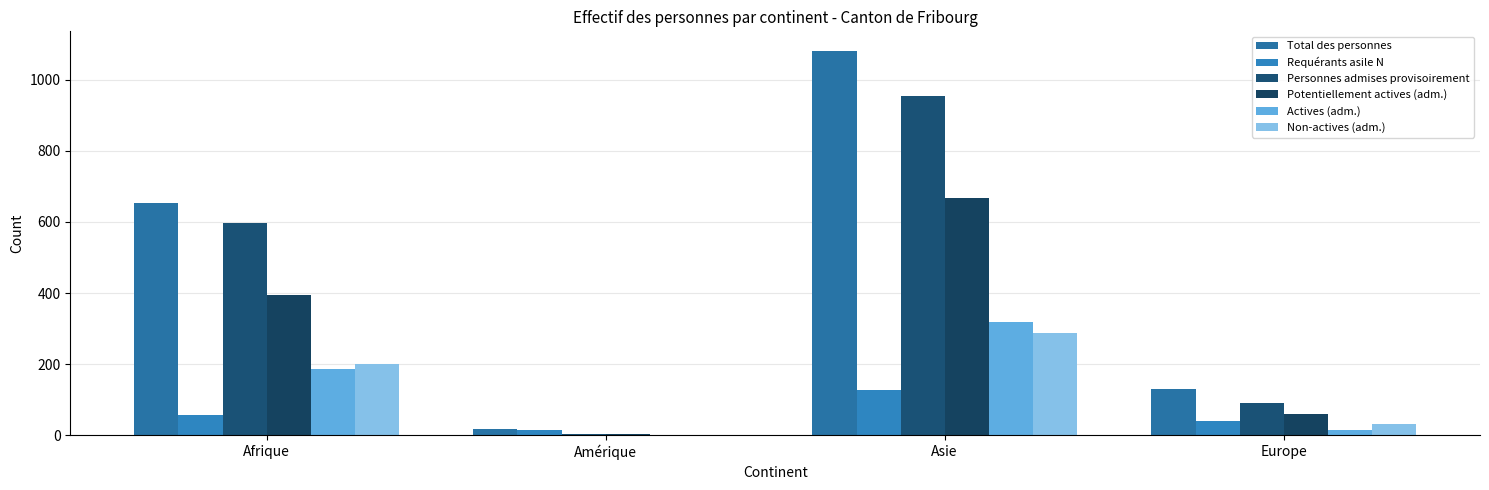

At which category is the sum across all series the highest?

Asie